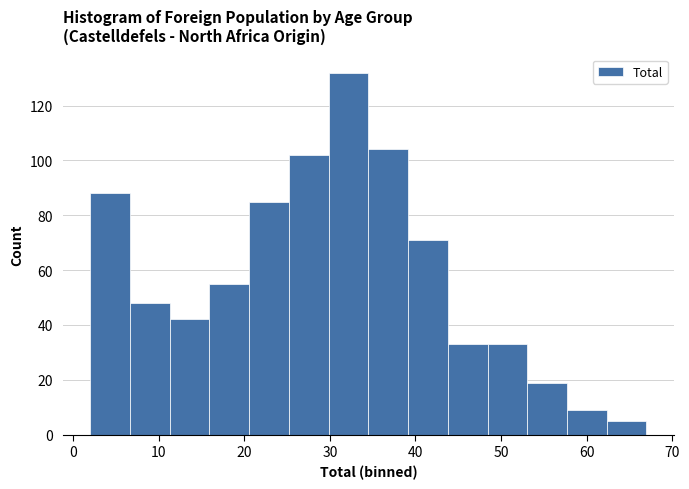

Reading left to right, list every bar in this chart as the range it spans on the x-axis followed by its height. Neither the bar edges nor the heights are printed on the chart, so give them approximately, as read against the axes.

2 to 7: 88
7 to 11: 48
11 to 16: 42
16 to 21: 56
21 to 25: 86
25 to 30: 102
30 to 35: 132
35 to 39: 104
39 to 44: 72
44 to 48: 34
48 to 53: 34
53 to 58: 20
58 to 62: 10
62 to 67: 6